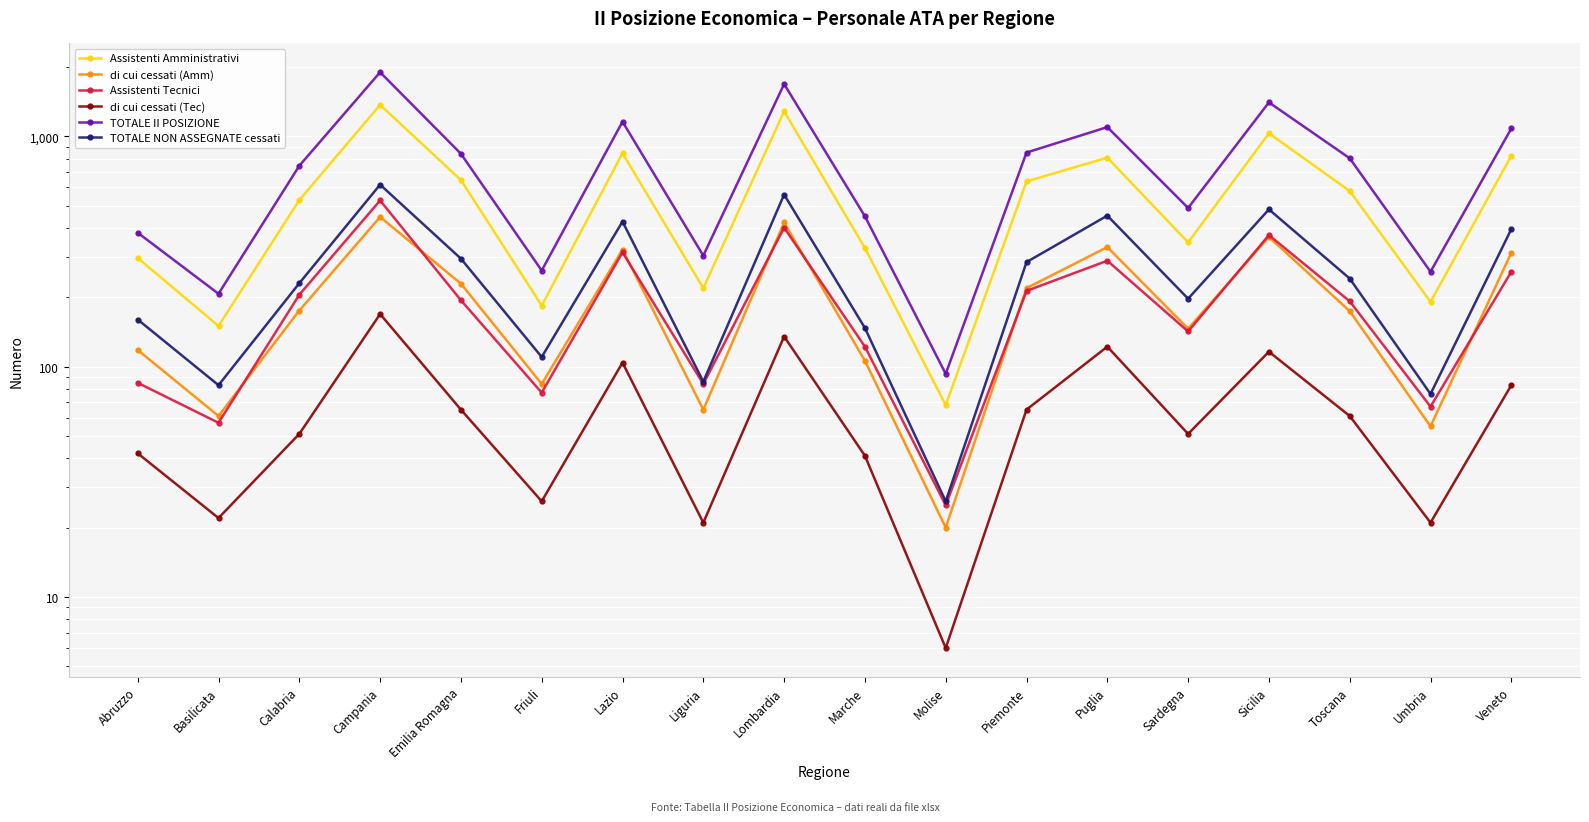

The value of TOTALE NON ASSEGNATE cessati at Puglia is 207. True or false?

False